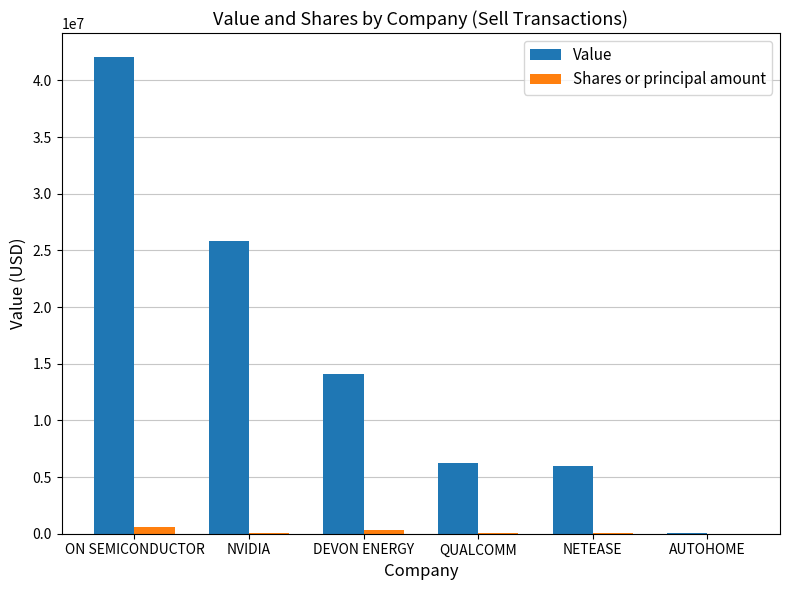

What is the highest value of the Value series?

42076000